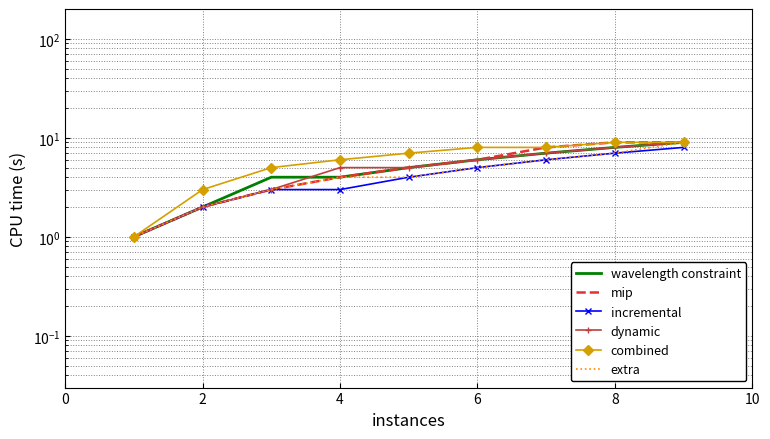

What is the spread (max minus min) of values at 2?

1